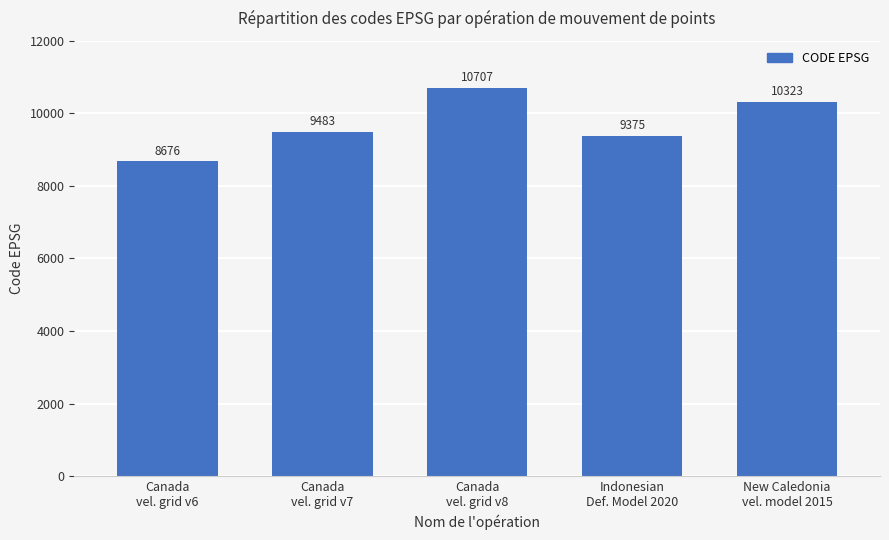

The chart shows a value of 4745 at Indonesian
Def. Model 2020. True or false?

False